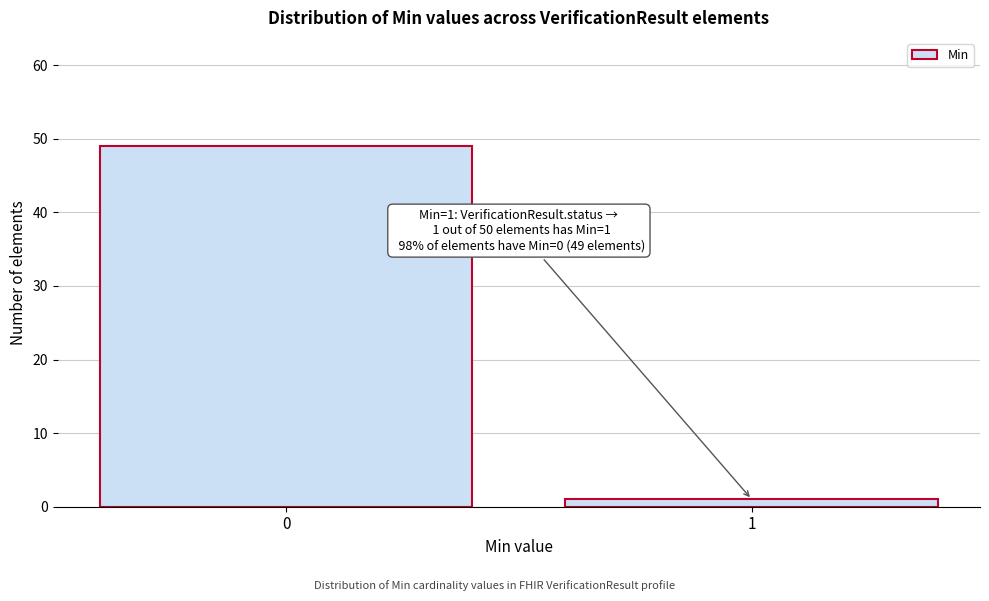

Reading right to left, list all the values displayed in this chart.

1	49